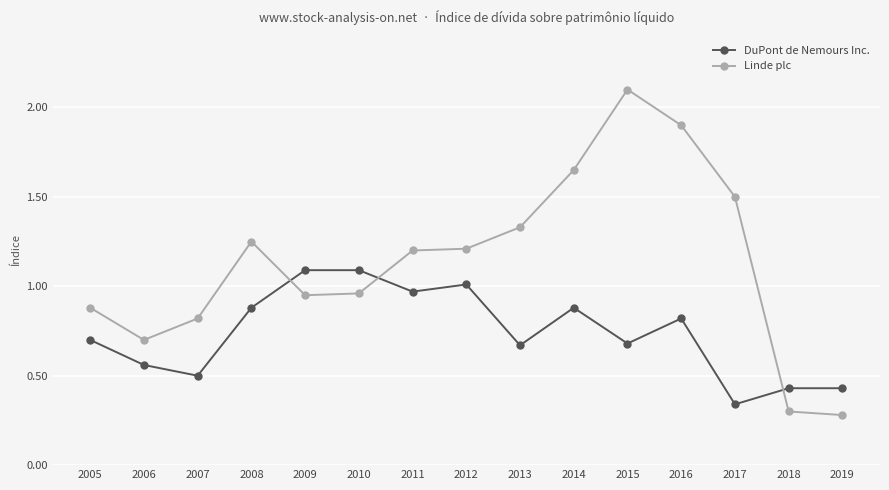

Where is DuPont de Nemours Inc. nearest to the value 0?

2017